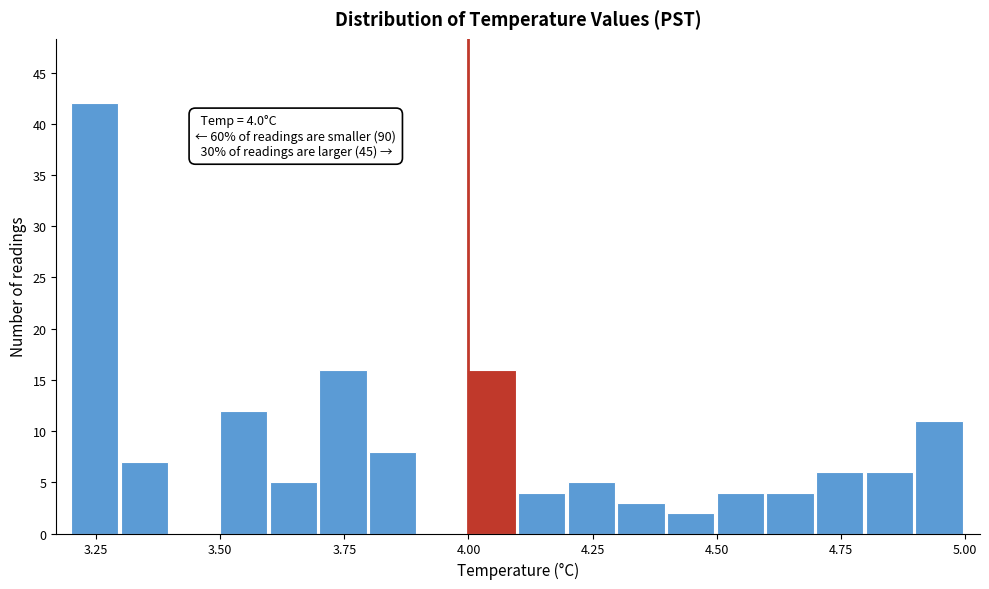

Read against the x-axis, roughly where is the centre of the tallest bar?

3.25